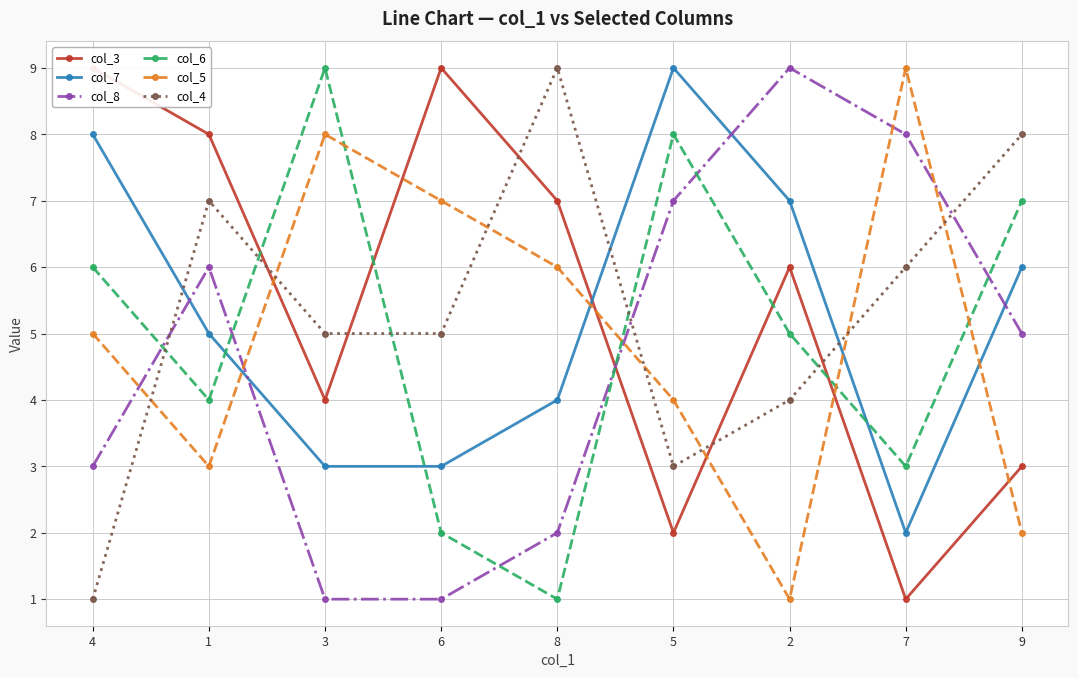

Where does the col_8 series first go above 5?

1